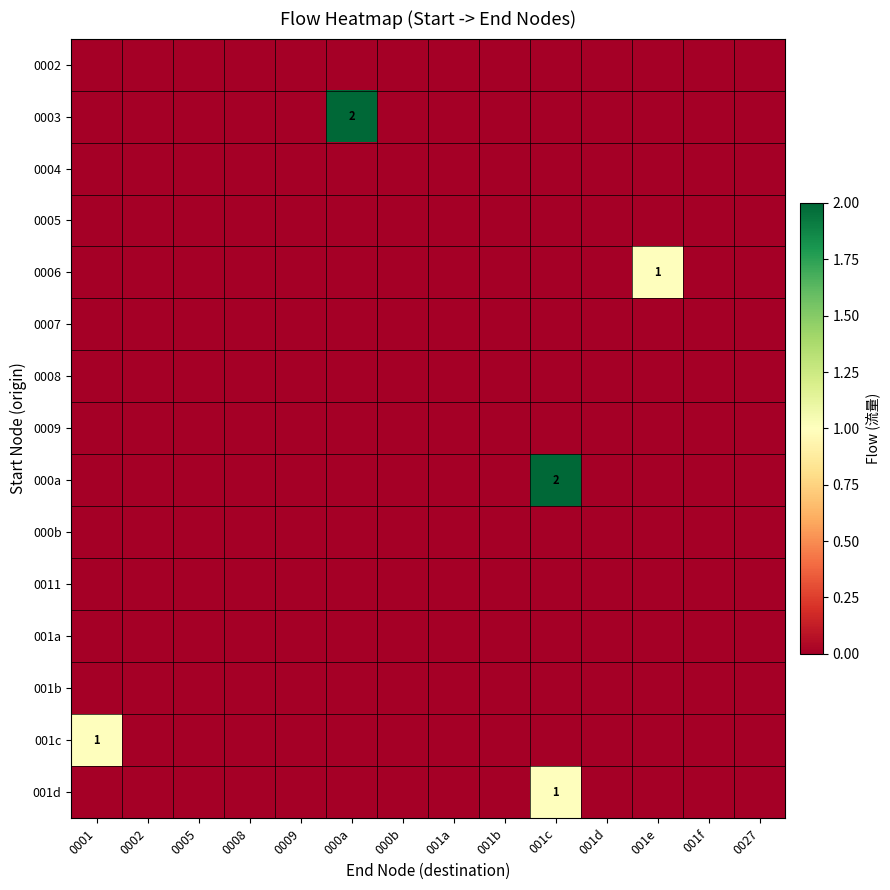

Which category has the highest value in the row_1 series?

000a